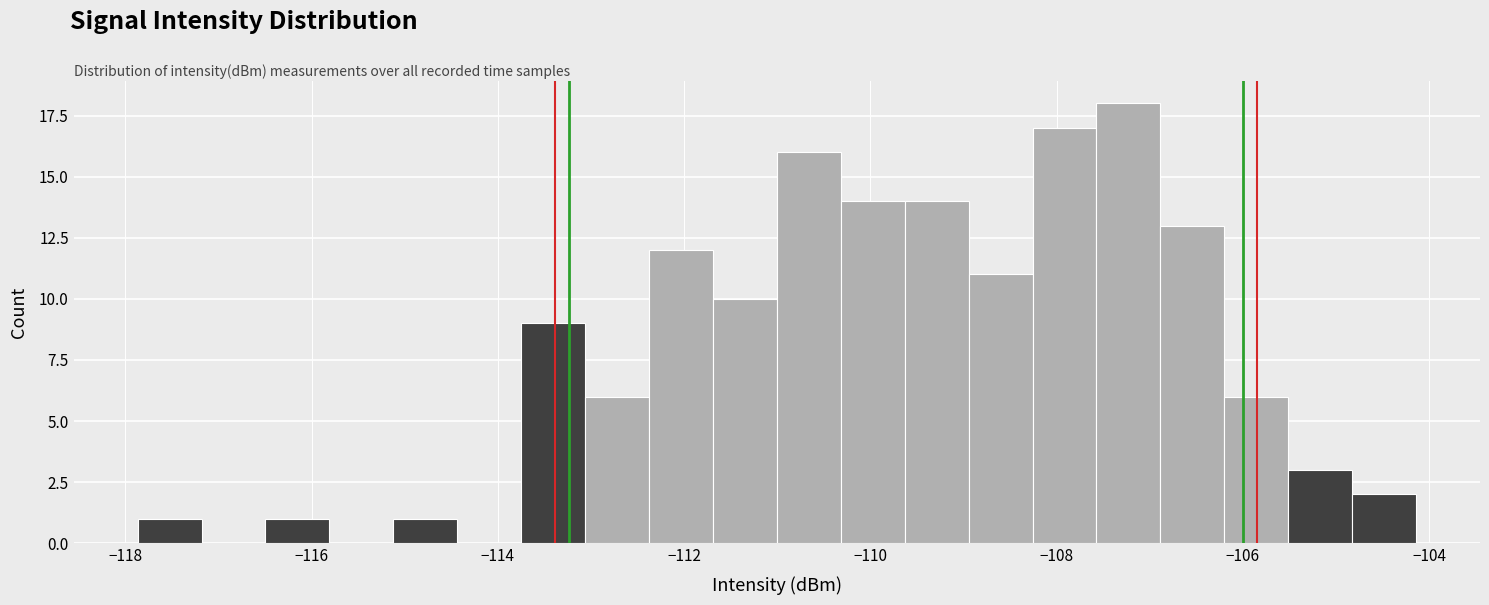

Around what value on the x-axis is the tallest bar? Give the approximate position of its centre, as read against the axis.

-107.2